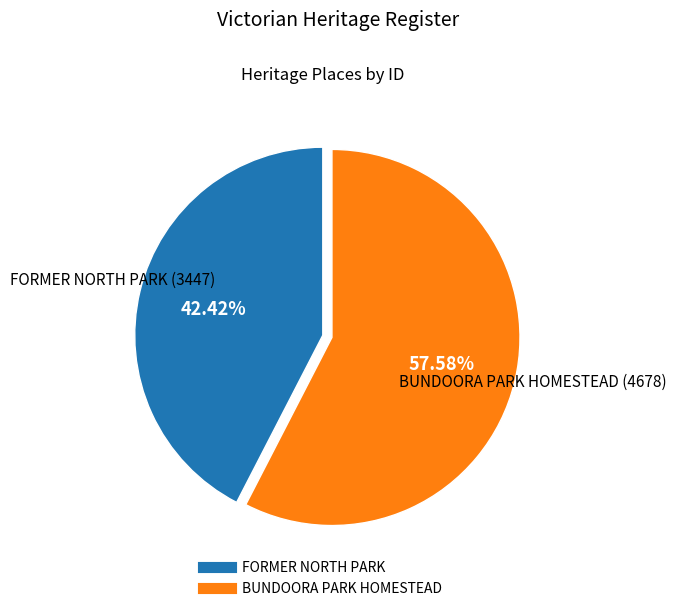

Which has a higher value, BUNDOORA PARK HOMESTEAD or FORMER NORTH PARK?

BUNDOORA PARK HOMESTEAD